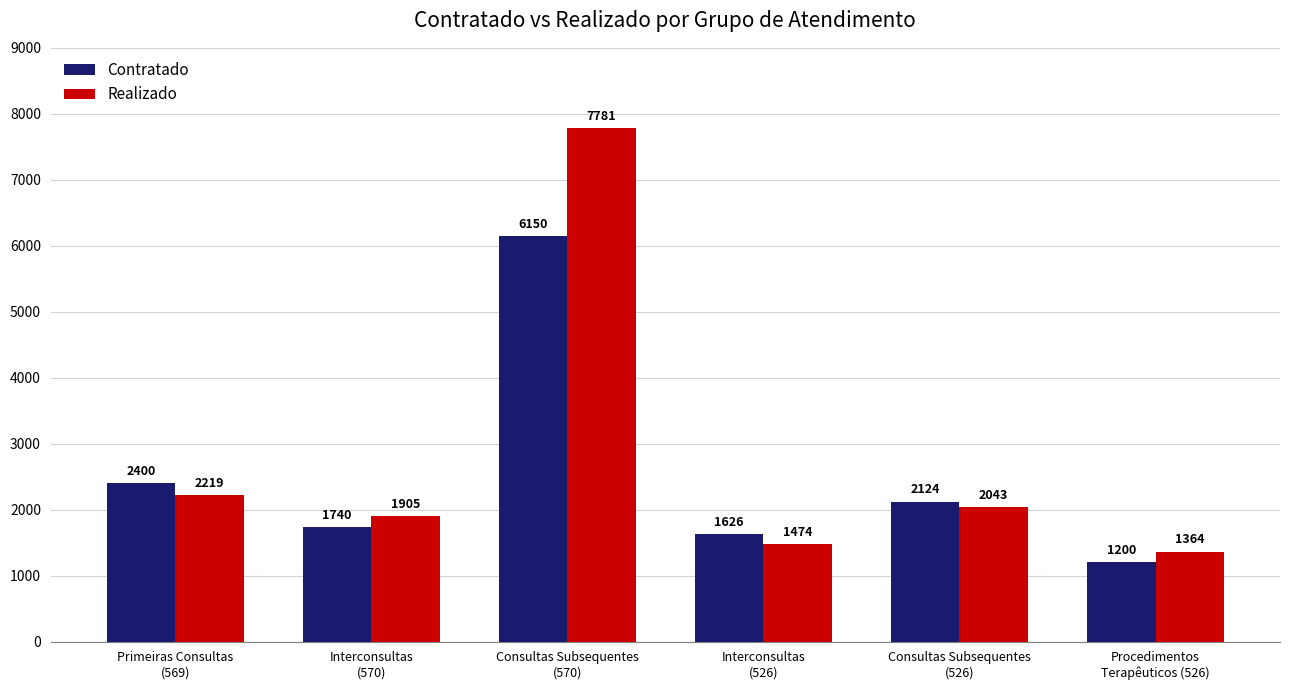

How many values in the Contratado series are below 2124?

3